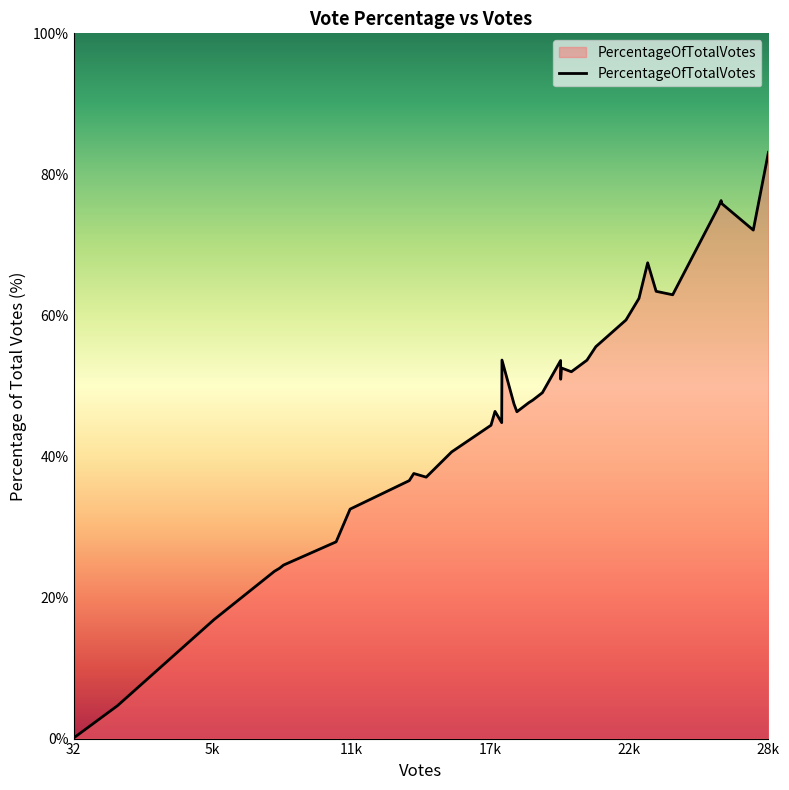

What is the maximum value shown in the chart?

83.1